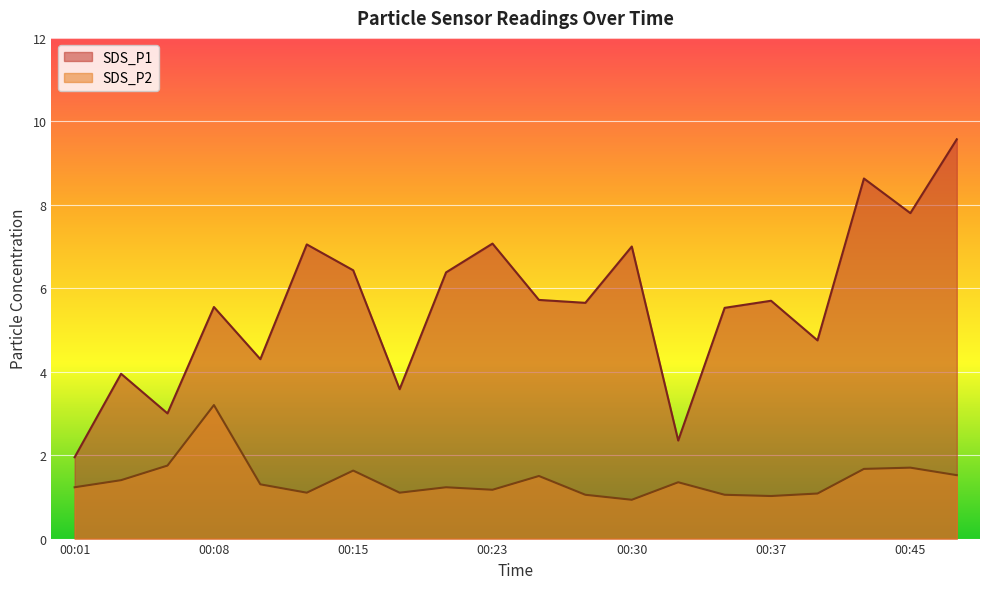

What is the value of the SDS_P1 point at the 3rd from the left?

3.0